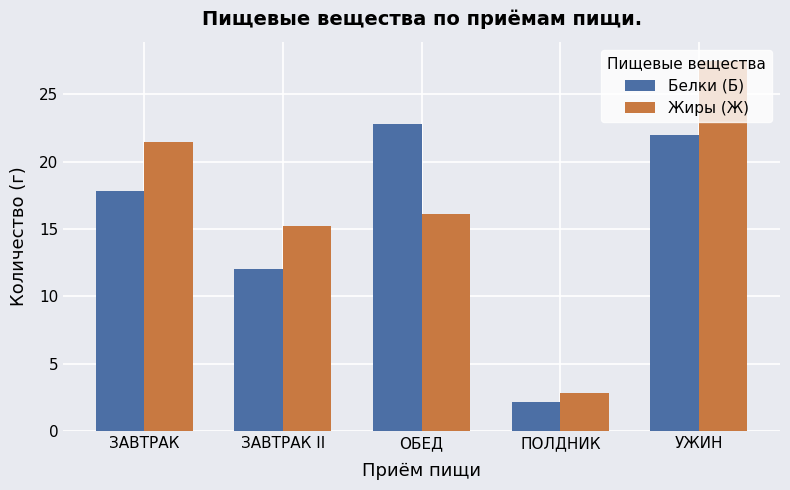

Count the number of categories in the chart.

5